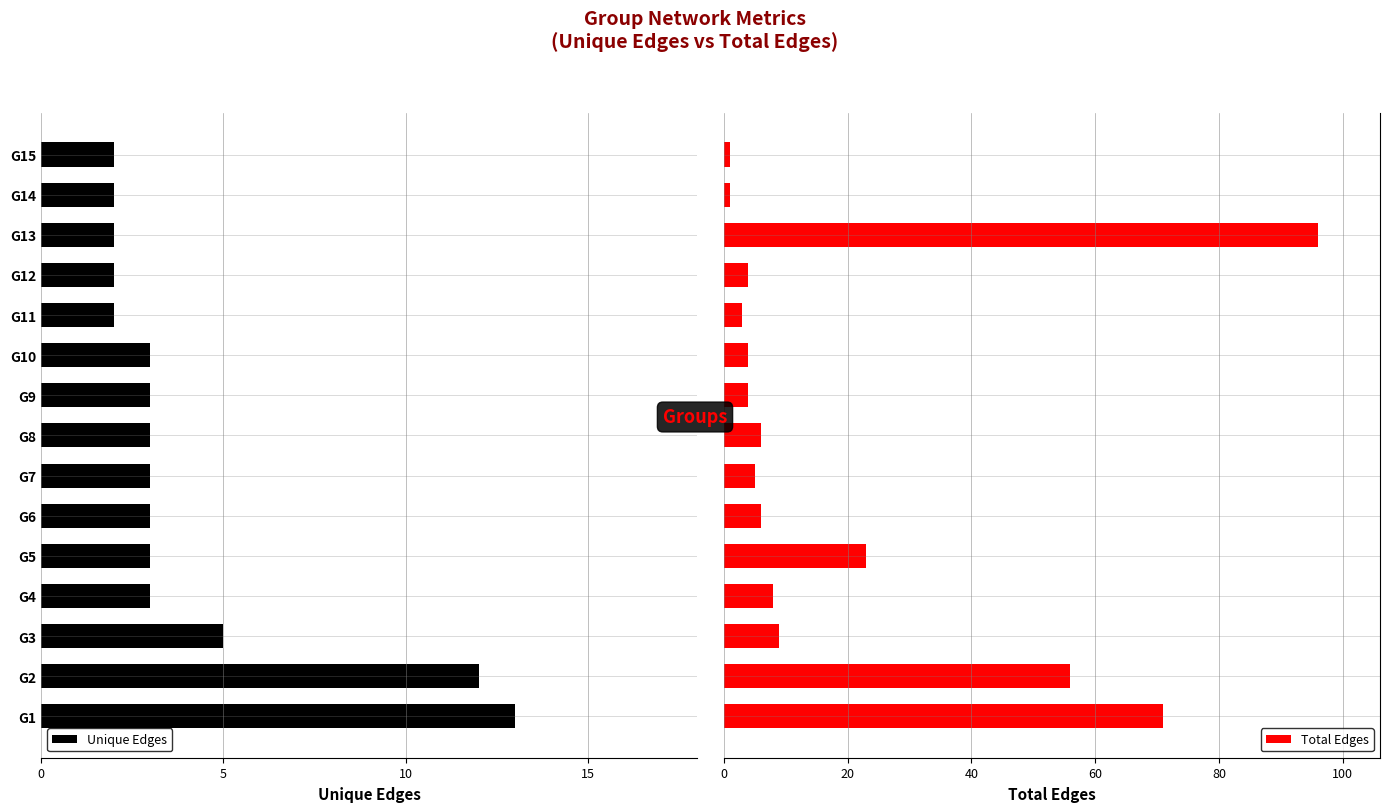

What is the sum of all Total Edges values?

297